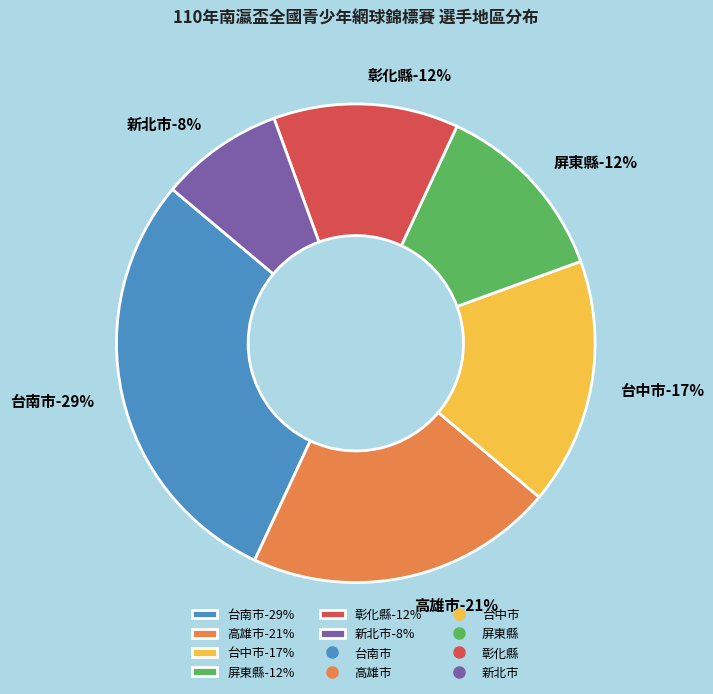

How many slices are in this pie chart?

6